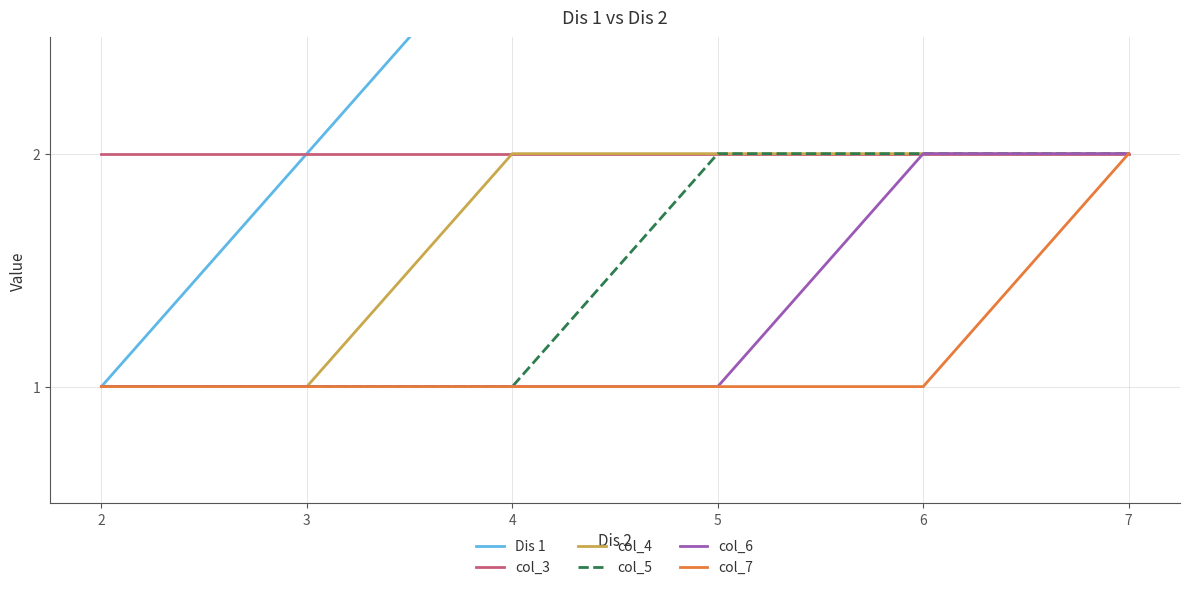

How many lines are shown in the chart?

6